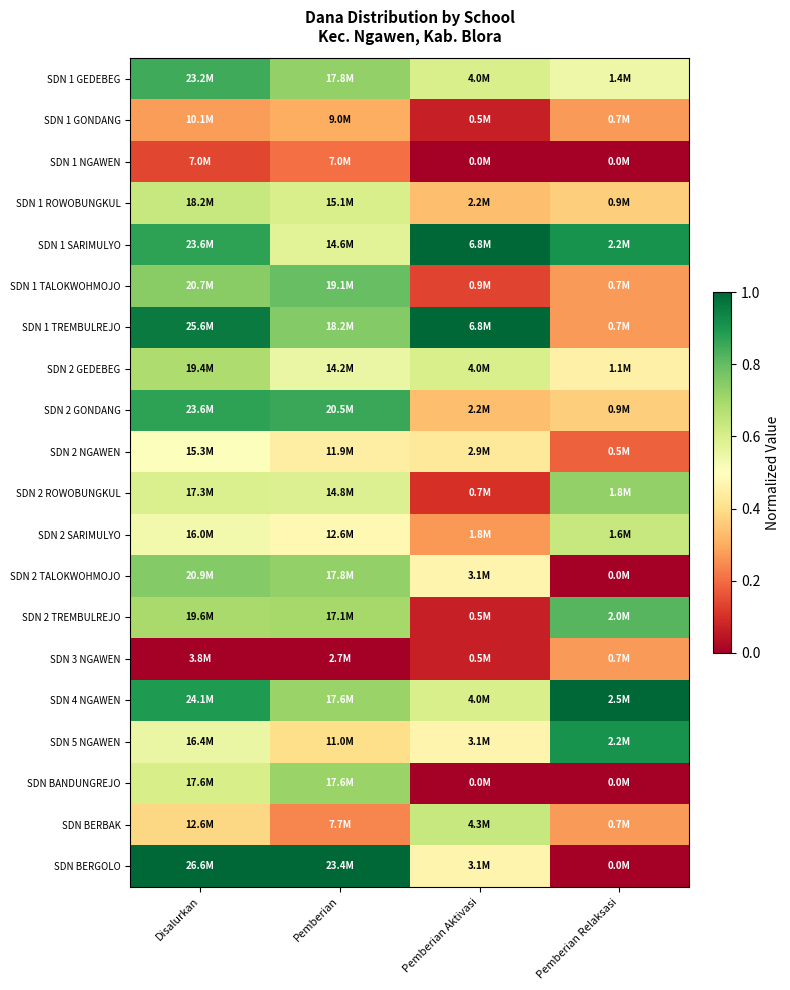

List the series in order of their peak value, highest first.

SDN 1 SARIMULYO, SDN 1 TREMBULREJO, SDN 4 NGAWEN, SDN BERGOLO, SDN 5 NGAWEN, SDN 2 GONDANG, SDN 1 GEDEBEG, SDN 2 TREMBULREJO, SDN 1 TALOKWOHMOJO, SDN 2 TALOKWOHMOJO, SDN 2 ROWOBUNGKUL, SDN BANDUNGREJO, SDN 2 GEDEBEG, SDN 2 SARIMULYO, SDN 1 ROWOBUNGKUL, SDN BERBAK, SDN 2 NGAWEN, SDN 1 GONDANG, SDN 3 NGAWEN, SDN 1 NGAWEN